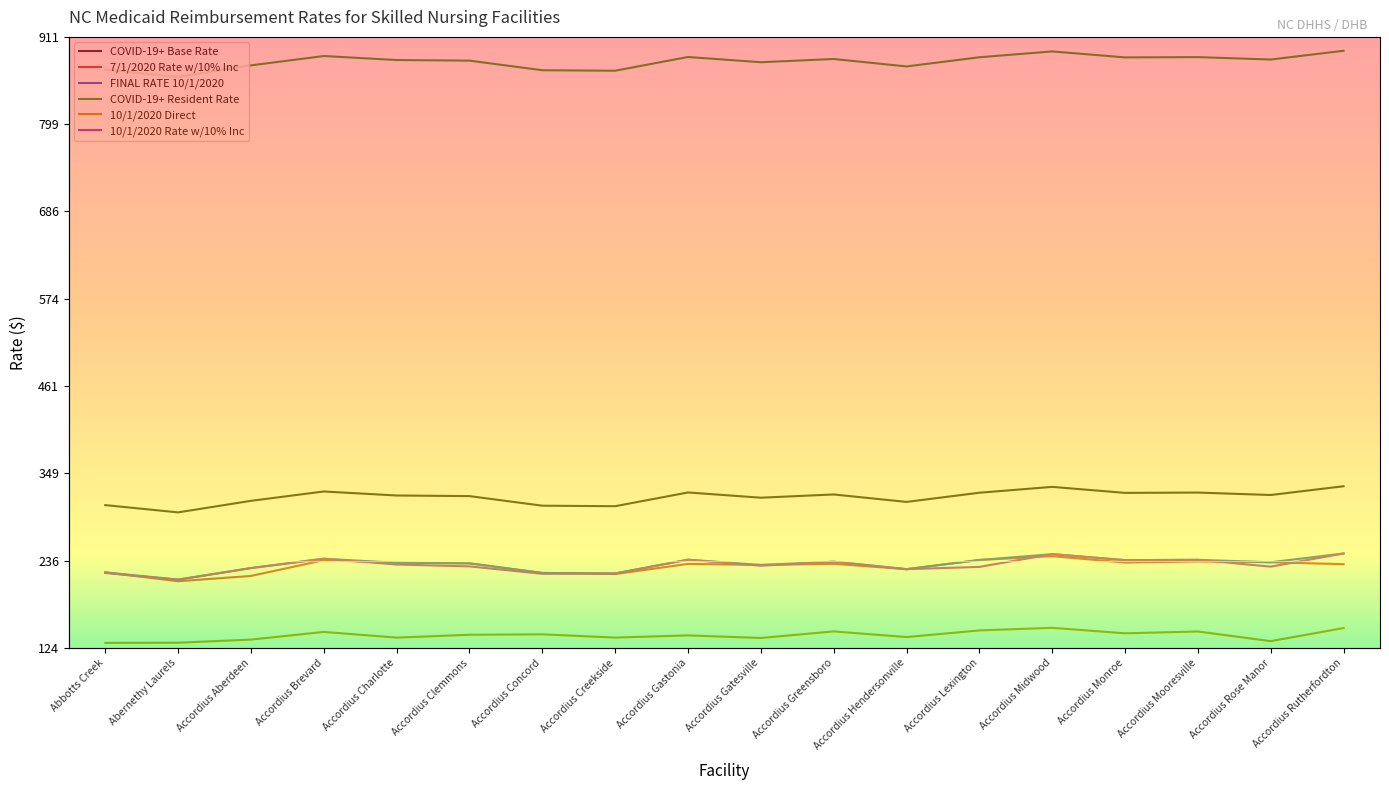

Reading left to right, extract all data points from this chart.

COVID-19+ Base Rate: Abbotts Creek=307.9	Abernethy Laurels=298.6	Accordius Aberdeen=313.4	Accordius Brevard=325.5	Accordius Charlotte=320.3	Accordius Clemmons=319.5	Accordius Concord=307.2	Accordius Creekside=306.5	Accordius Gastonia=324.2	Accordius Gatesville=317.5	Accordius Greensboro=321.6	Accordius Hendersonville=312.0	Accordius Lexington=323.9	Accordius Midwood=331.4	Accordius Monroe=323.7	Accordius Mooresville=324.1	Accordius Rose Manor=321.0	Accordius Rutherfordton=332.2
7/1/2020 Rate w/10% Inc: Abbotts Creek=221.3	Abernethy Laurels=209.8	Accordius Aberdeen=216.7	Accordius Brevard=237.0	Accordius Charlotte=233.7	Accordius Clemmons=232.9	Accordius Concord=220.5	Accordius Creekside=219.1	Accordius Gastonia=232.2	Accordius Gatesville=230.8	Accordius Greensboro=232.3	Accordius Hendersonville=225.4	Accordius Lexington=237.2	Accordius Midwood=242.2	Accordius Monroe=233.9	Accordius Mooresville=235.3	Accordius Rose Manor=234.3	Accordius Rutherfordton=231.8
FINAL RATE 10/1/2020: Abbotts Creek=221.3	Abernethy Laurels=211.9	Accordius Aberdeen=226.8	Accordius Brevard=238.8	Accordius Charlotte=233.7	Accordius Clemmons=232.9	Accordius Concord=220.5	Accordius Creekside=219.9	Accordius Gastonia=237.6	Accordius Gatesville=230.8	Accordius Greensboro=235.0	Accordius Hendersonville=225.4	Accordius Lexington=237.2	Accordius Midwood=244.8	Accordius Monroe=237.0	Accordius Mooresville=237.4	Accordius Rose Manor=234.3	Accordius Rutherfordton=245.6
COVID-19+ Resident Rate: Abbotts Creek=868.9	Abernethy Laurels=859.6	Accordius Aberdeen=874.4	Accordius Brevard=886.5	Accordius Charlotte=881.3	Accordius Clemmons=880.5	Accordius Concord=868.2	Accordius Creekside=867.5	Accordius Gastonia=885.2	Accordius Gatesville=878.5	Accordius Greensboro=882.6	Accordius Hendersonville=873.0	Accordius Lexington=884.9	Accordius Midwood=892.4	Accordius Monroe=884.7	Accordius Mooresville=885.1	Accordius Rose Manor=882.0	Accordius Rutherfordton=893.2
10/1/2020 Direct: Abbotts Creek=130.4	Abernethy Laurels=130.7	Accordius Aberdeen=134.7	Accordius Brevard=144.6	Accordius Charlotte=137.2	Accordius Clemmons=140.9	Accordius Concord=141.4	Accordius Creekside=137.3	Accordius Gastonia=140.1	Accordius Gatesville=136.8	Accordius Greensboro=145.2	Accordius Hendersonville=137.9	Accordius Lexington=146.5	Accordius Midwood=149.8	Accordius Monroe=142.8	Accordius Mooresville=145.1	Accordius Rose Manor=132.7	Accordius Rutherfordton=149.6
10/1/2020 Rate w/10% Inc: Abbotts Creek=220.4	Abernethy Laurels=211.9	Accordius Aberdeen=226.8	Accordius Brevard=238.8	Accordius Charlotte=231.4	Accordius Clemmons=229.0	Accordius Concord=219.4	Accordius Creekside=219.9	Accordius Gastonia=237.6	Accordius Gatesville=229.8	Accordius Greensboro=235.0	Accordius Hendersonville=225.4	Accordius Lexington=228.3	Accordius Midwood=244.8	Accordius Monroe=237.0	Accordius Mooresville=237.4	Accordius Rose Manor=228.6	Accordius Rutherfordton=245.6